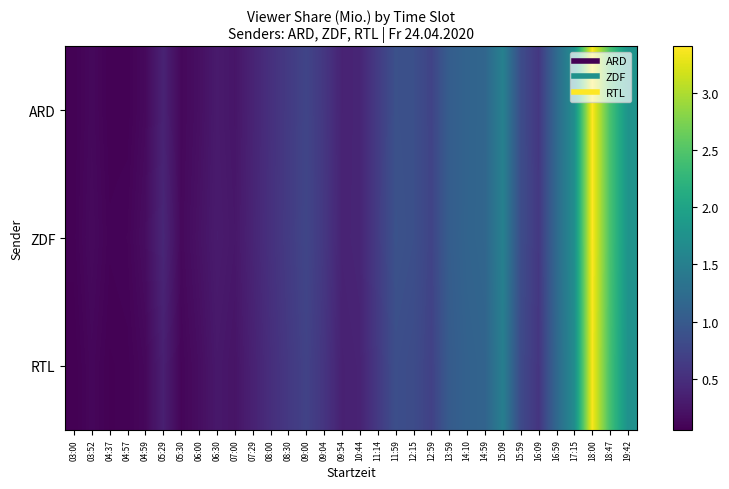

Between 16:59 and 09:00, which is larger?

16:59